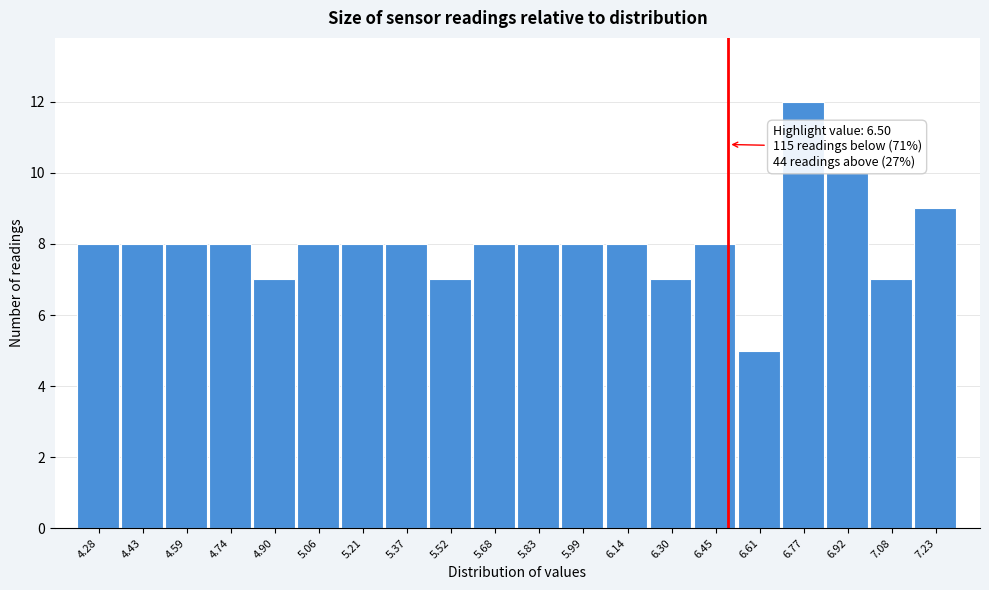

Over which range of the x-axis is the bar tallest?

6.68 to 6.84